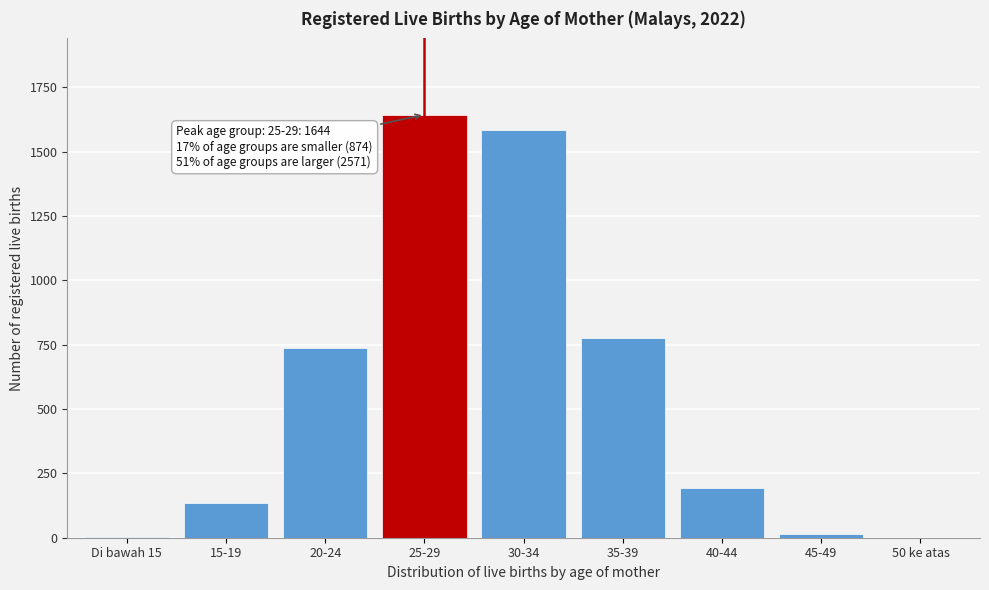

The value at 50 ke atas is 669. True or false?

False